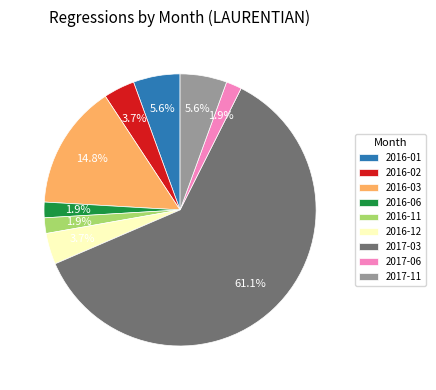

Does 2016-06 account for over 50% of the chart?

No